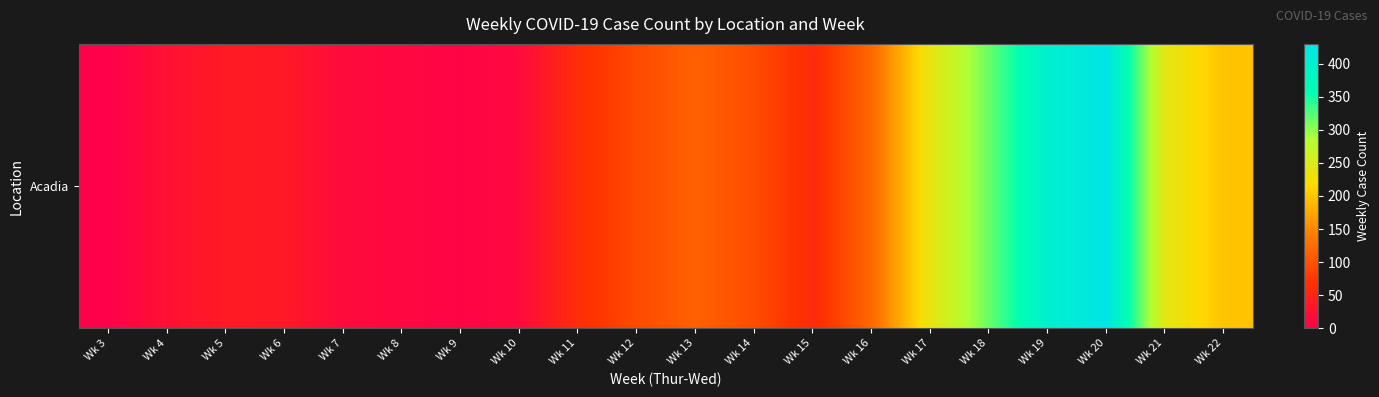

List the labels in order of value, smallest first.

Wk 3, Wk 9, Wk 8, Wk 10, Wk 7, Wk 4, Wk 6, Wk 5, Wk 15, Wk 11, Wk 12, Wk 14, Wk 13, Wk 16, Wk 22, Wk 17, Wk 21, Wk 18, Wk 19, Wk 20